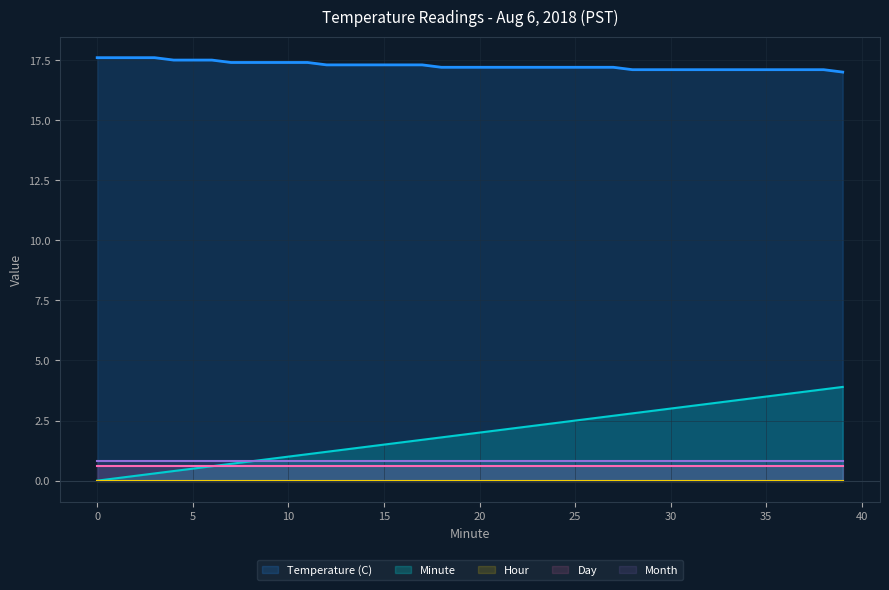

Which series has the largest total across all categories?

Temperature (C)